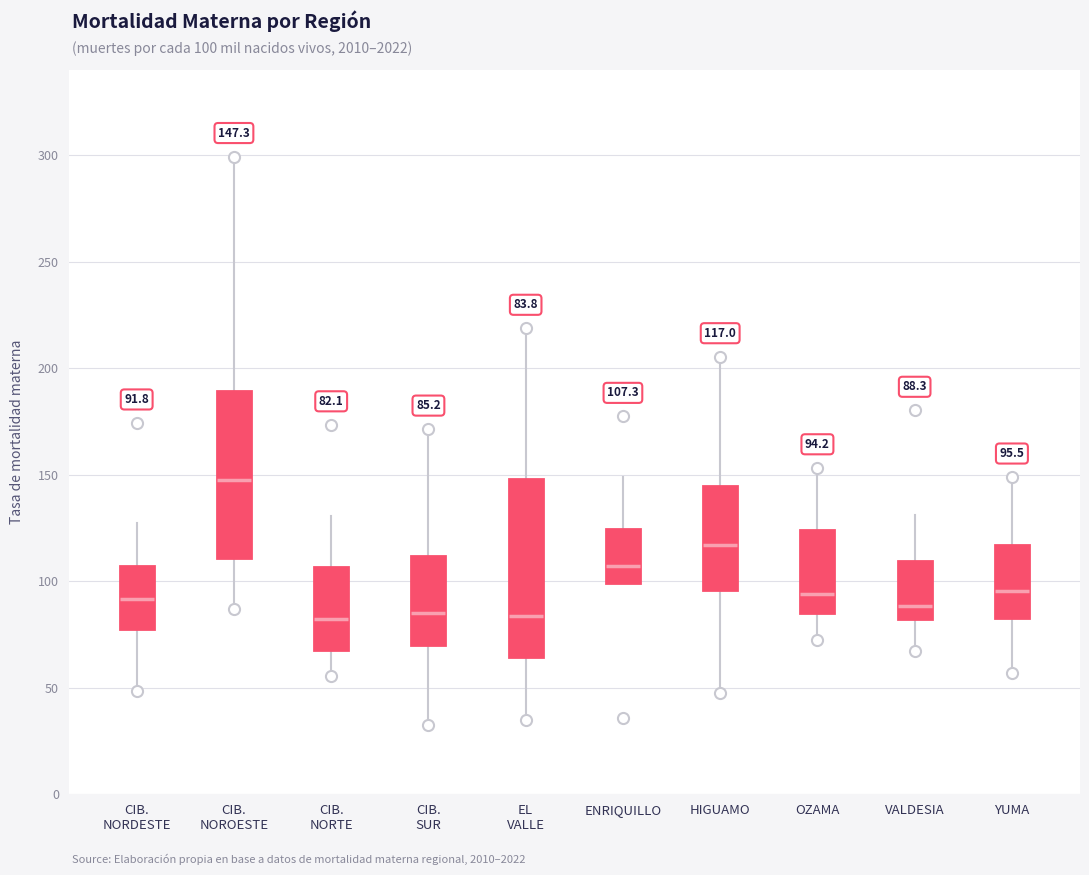

Which box is the tallest, from its lower edge to its upper edge?

EL VALLE